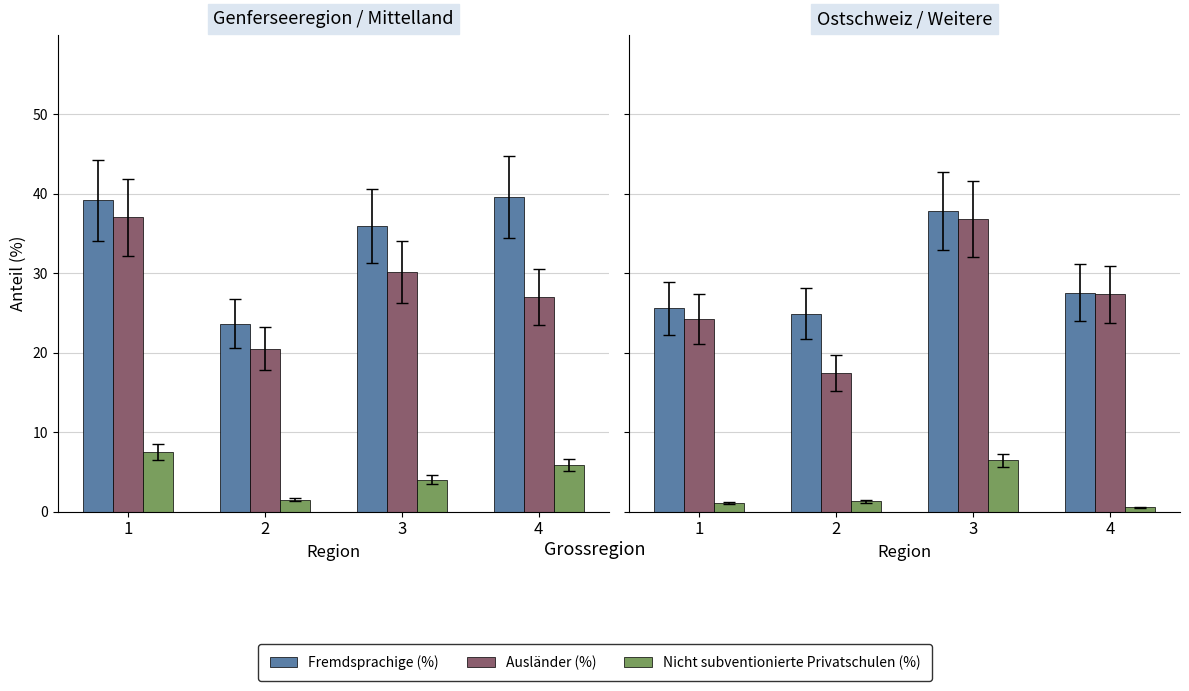

How many data points in Ausländer (%) are above 27?

2